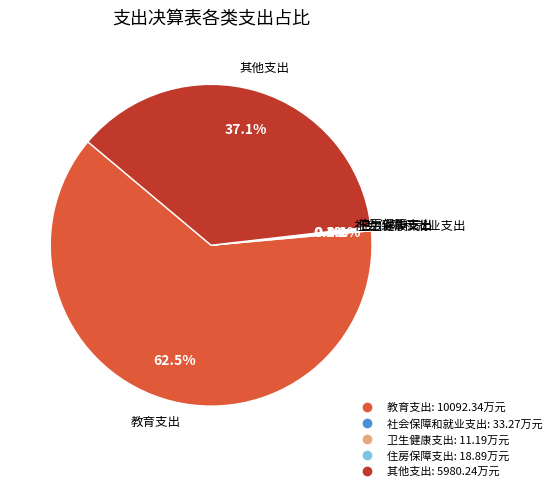

Do 其他支出 and 教育支出 together represent more than half of the pie?

Yes